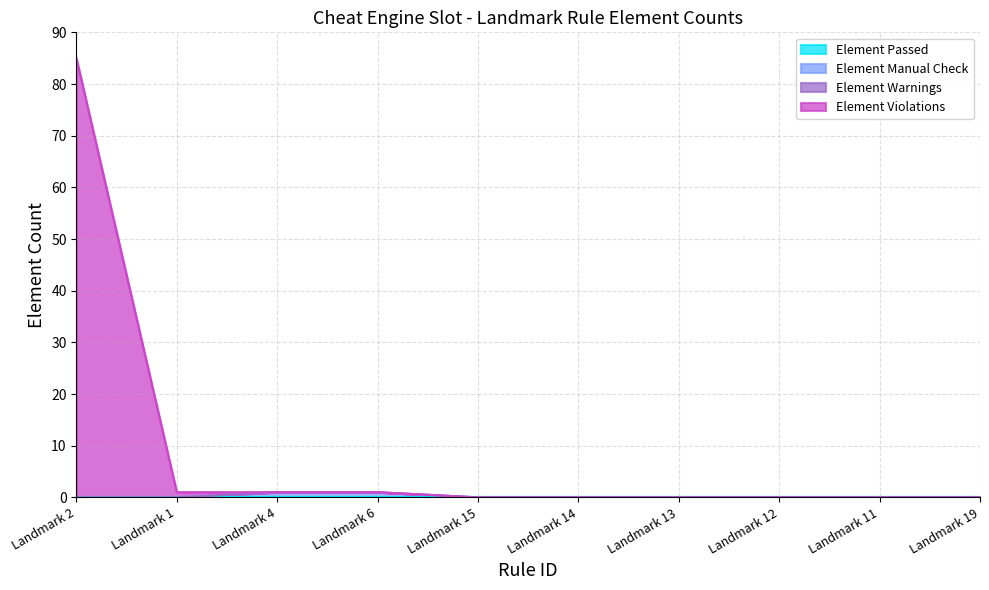

Is it true that Element Manual Check equals 0 at Landmark 19?

True